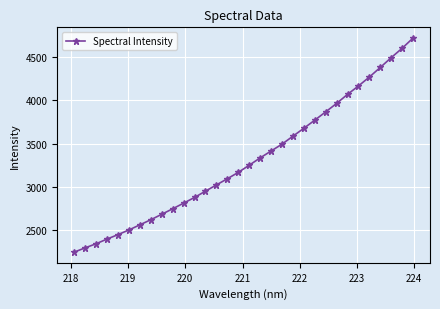

What is the value of the 31st point from the left?

4599.3